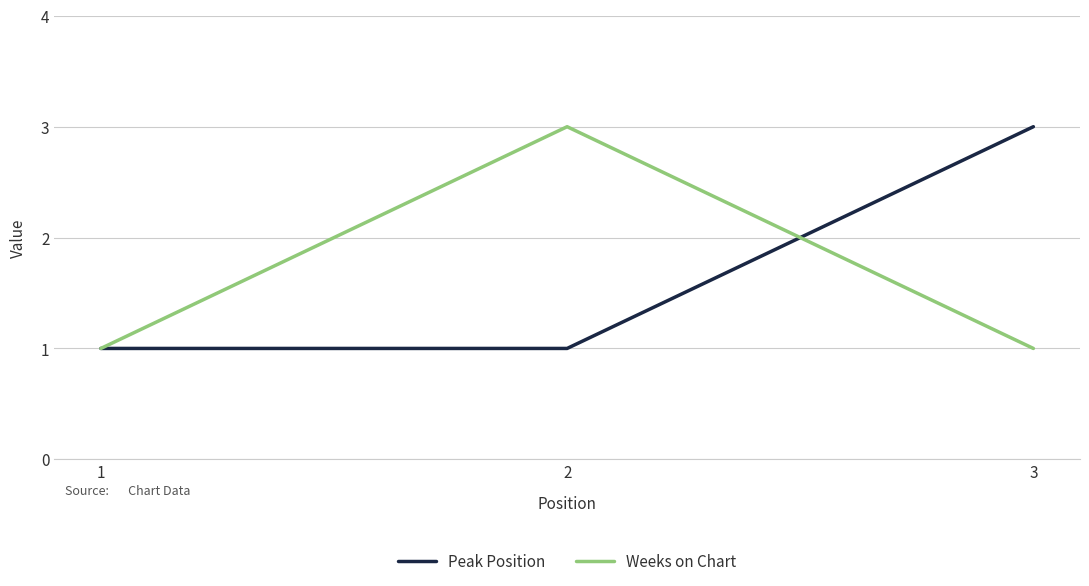

Is the value of Peak Position at 1 greater than the value of Weeks on Chart at 2?

No